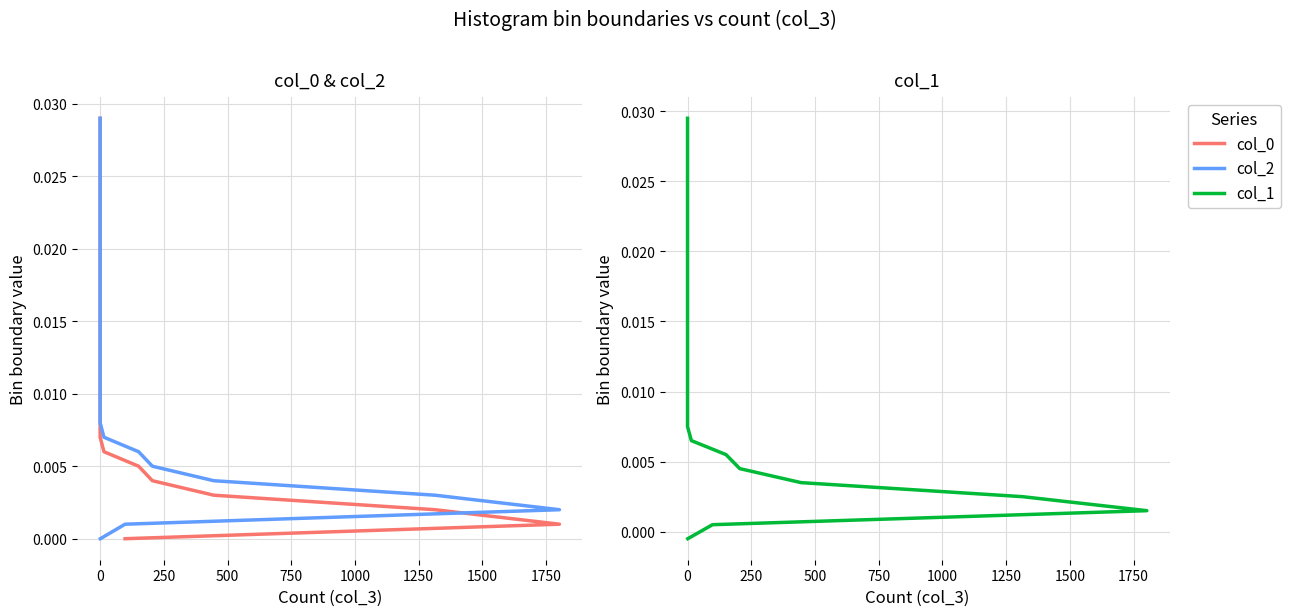

What is the sum of the col_1 values at 28 and 27?

0.1